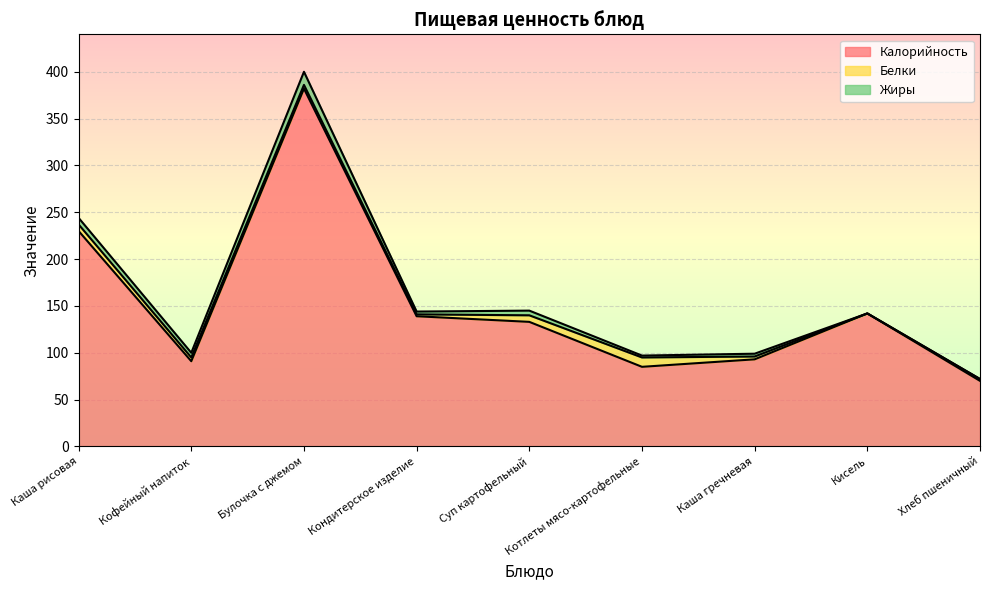

What is the difference between the highest and lowest values at Каша рисовая?

223